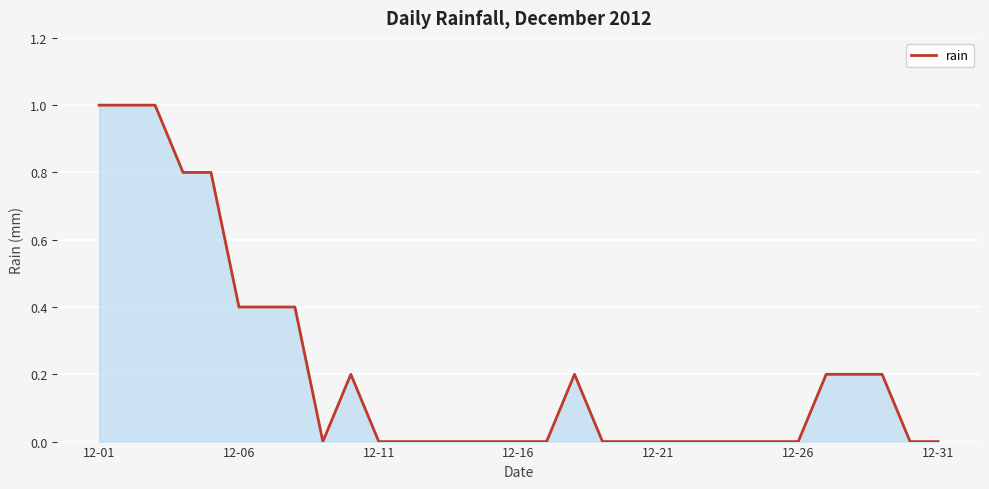

What is the greatest value displayed?

1.0